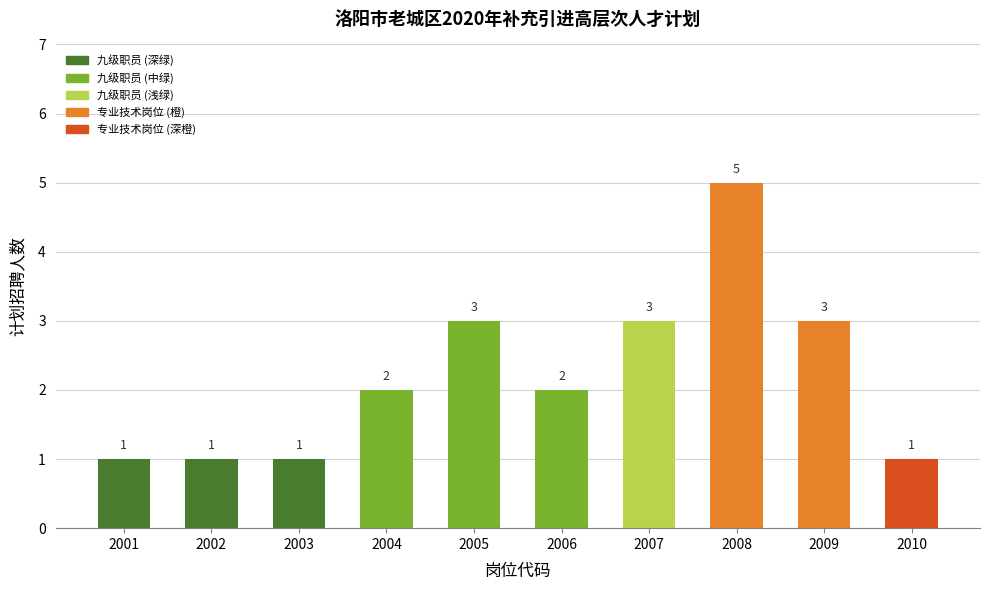

Between 2002 and 2005, which is larger?

2005